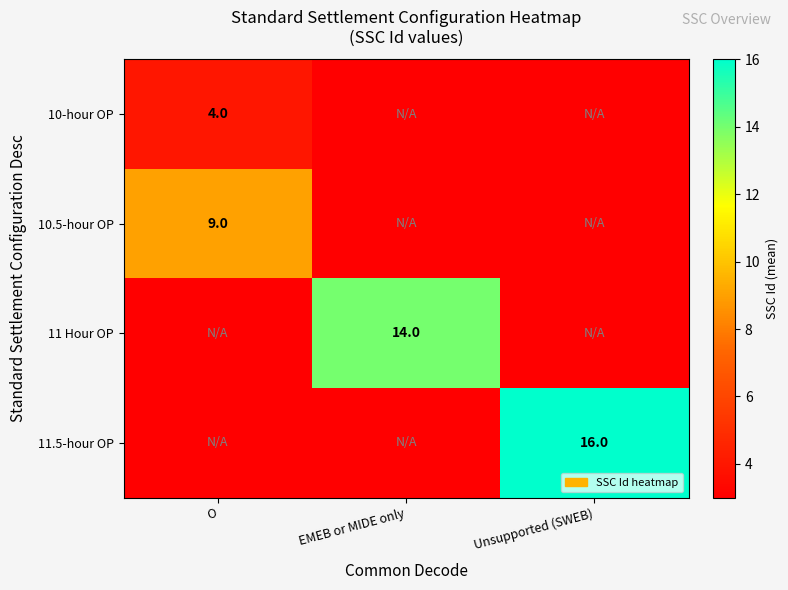

The 11 Hour OP series shows 14 at EMEB or MIDE only. True or false?

True